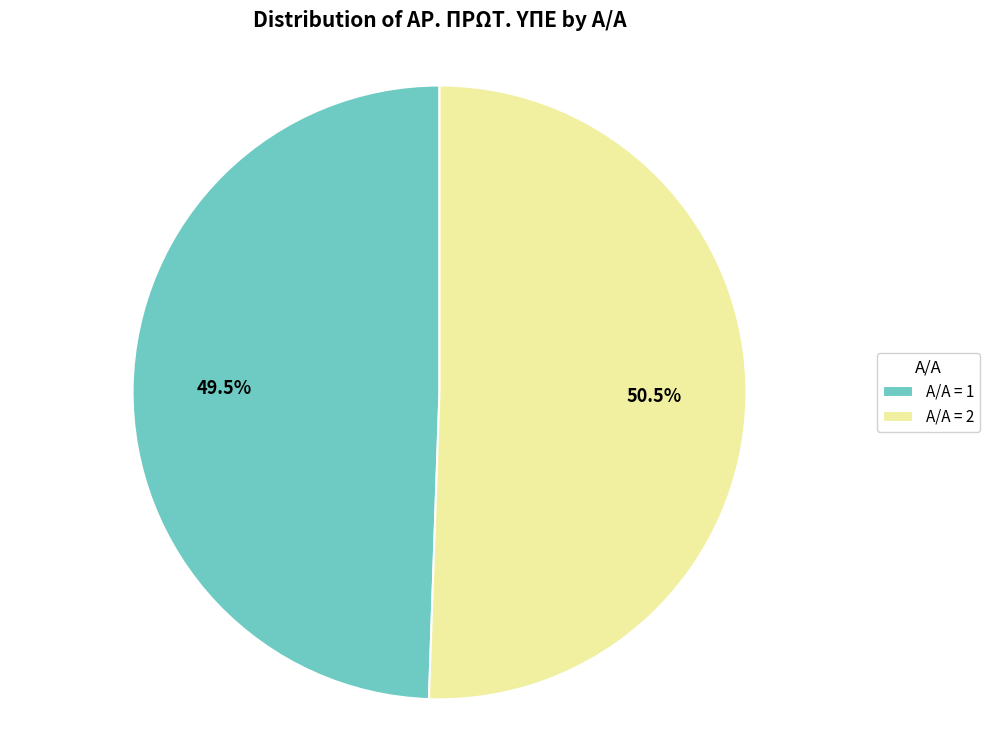

What percentage is NOT represented by Α/Α = 2?

49.5%